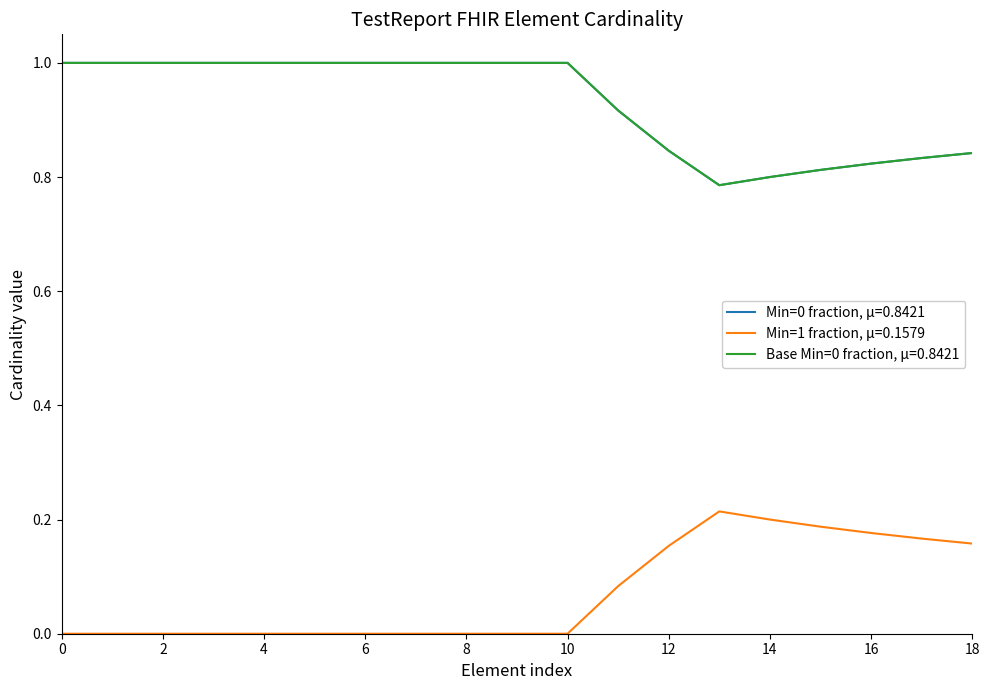

Does the chart have visible grid lines?

No